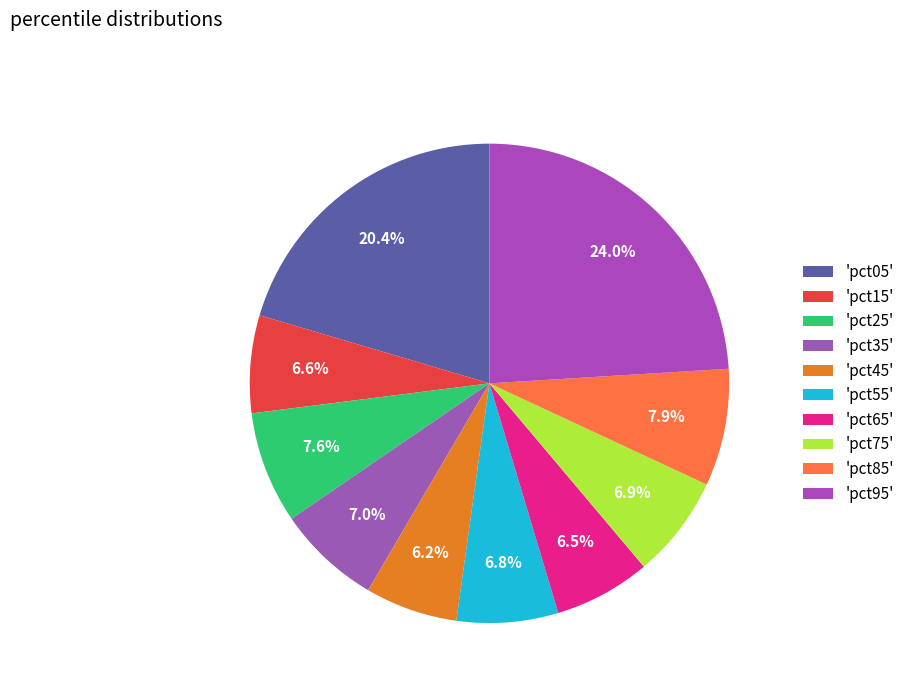

How many slices are in this pie chart?

10